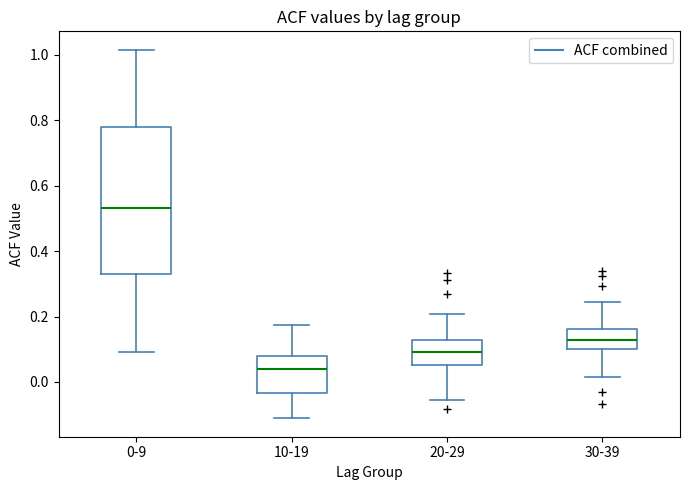

Which box's median line is the highest?

0-9